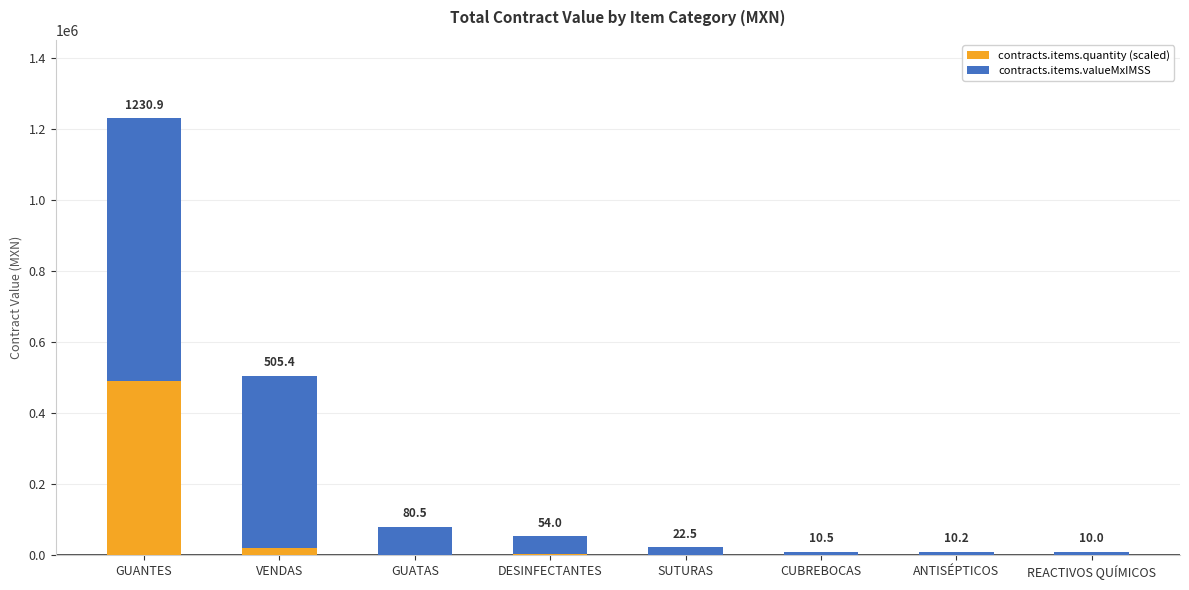

What are all the series names shown in the legend?

contracts.items.quantity (scaled), contracts.items.valueMxIMSS